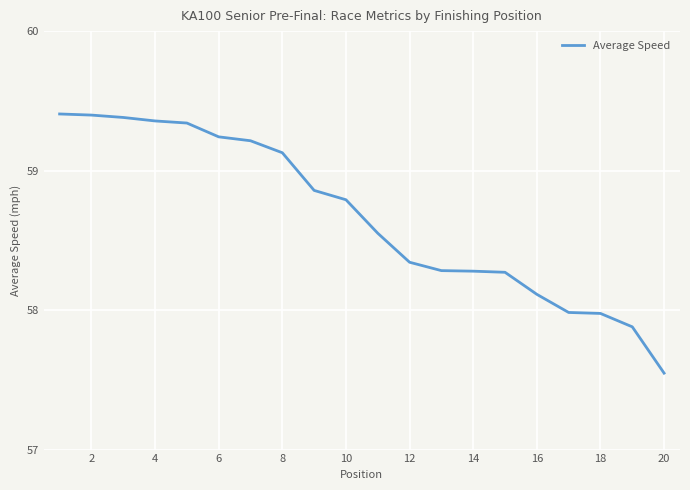

How many lines are shown in the chart?

1